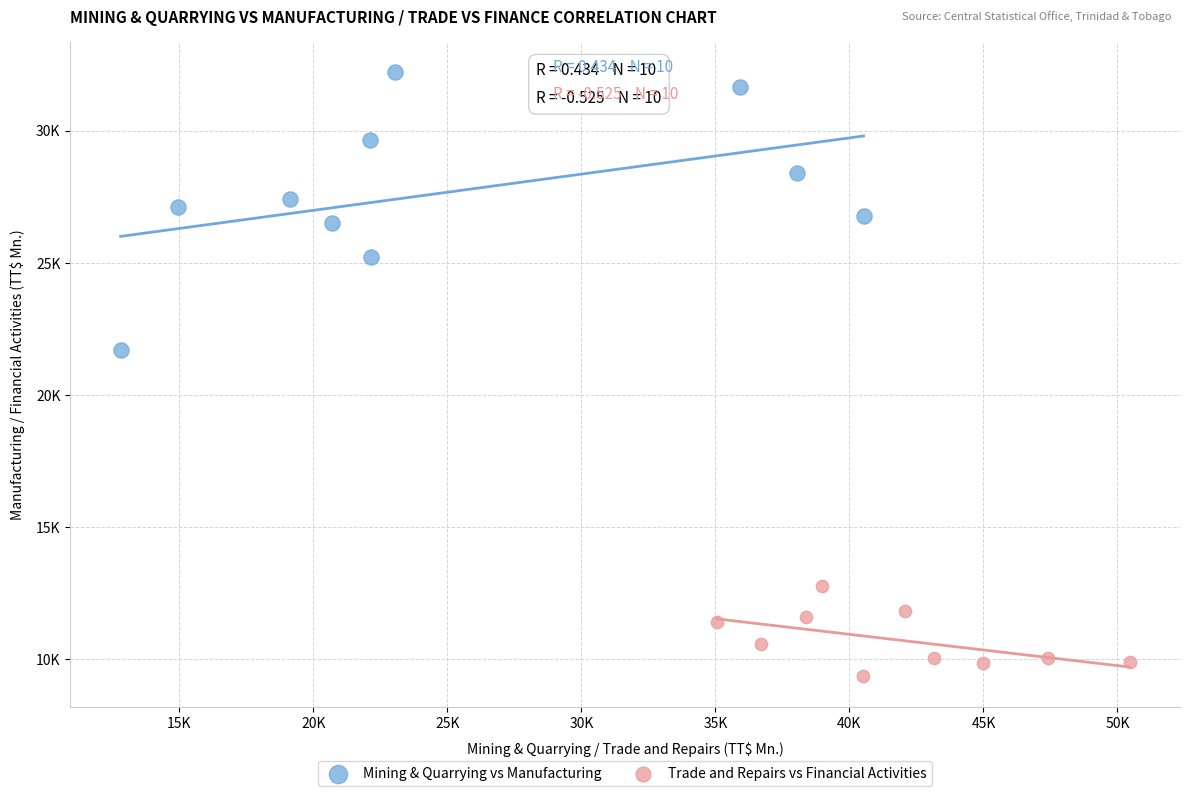

Which series has the widest spread of Y values?

Mining & Quarrying vs Manufacturing